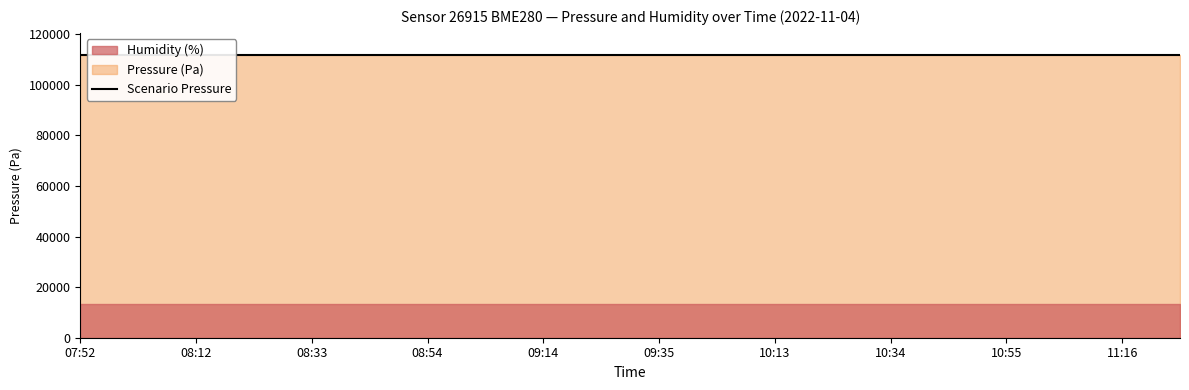

True or false: humidity has more than 2 points higher than both neighbors.

False